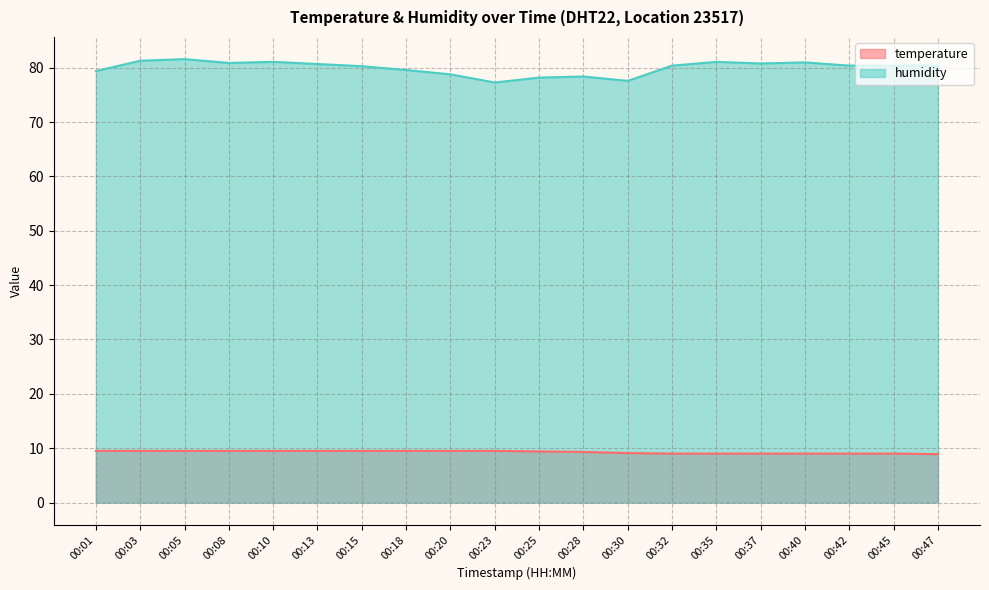

How many lines are shown in the chart?

2